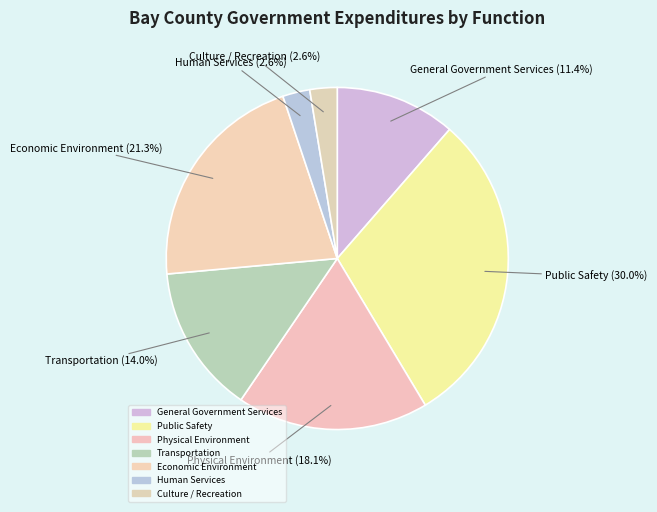

To the nearest percent, what is the difference between the largest and smallest slice percentages?

27%